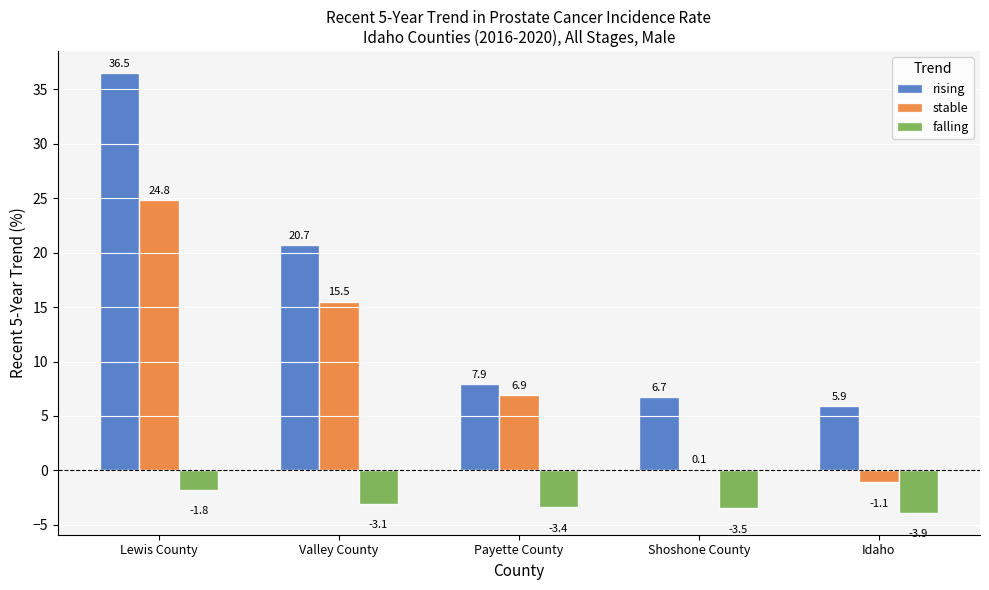

What is the highest value of the stable series?

24.8